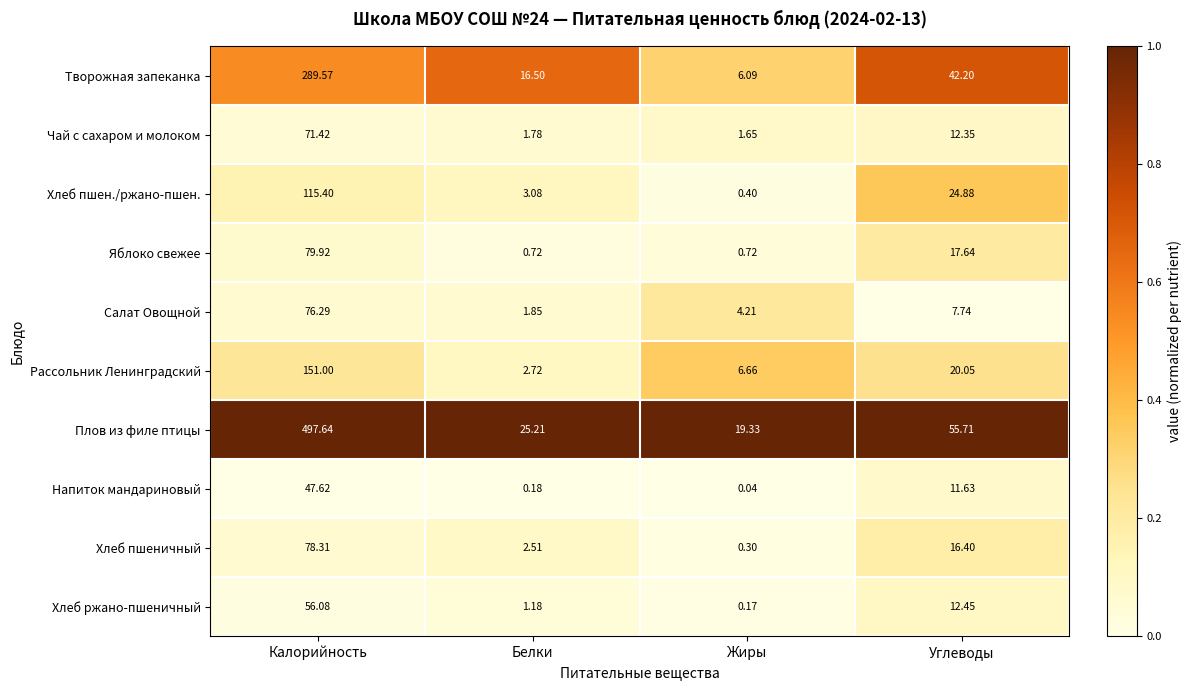

Which category has the highest value in the Творожная запеканка series?

Калорийность